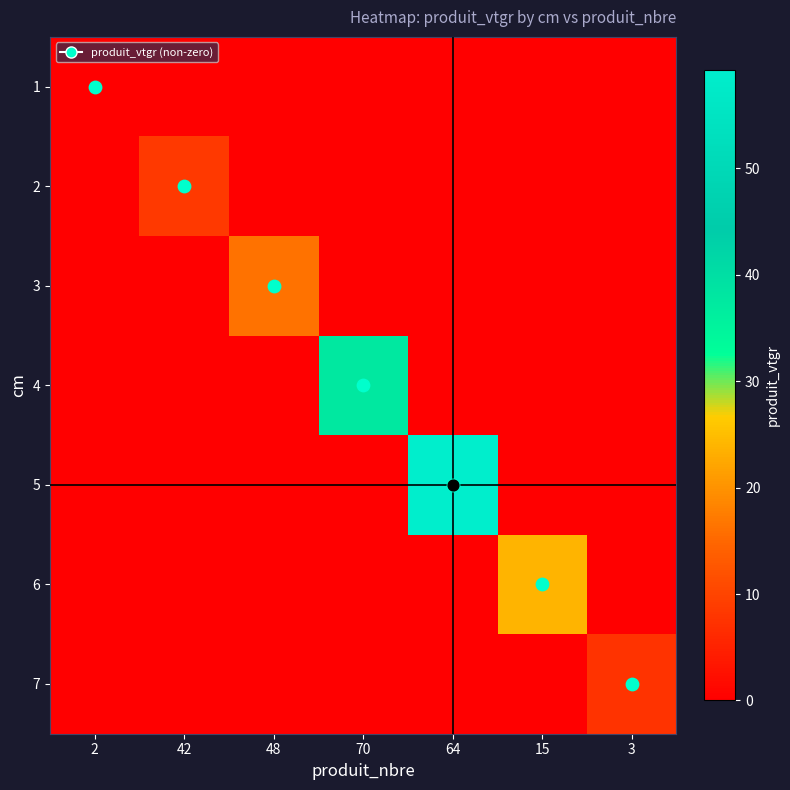

Which has a higher value, 70 or 15?

70